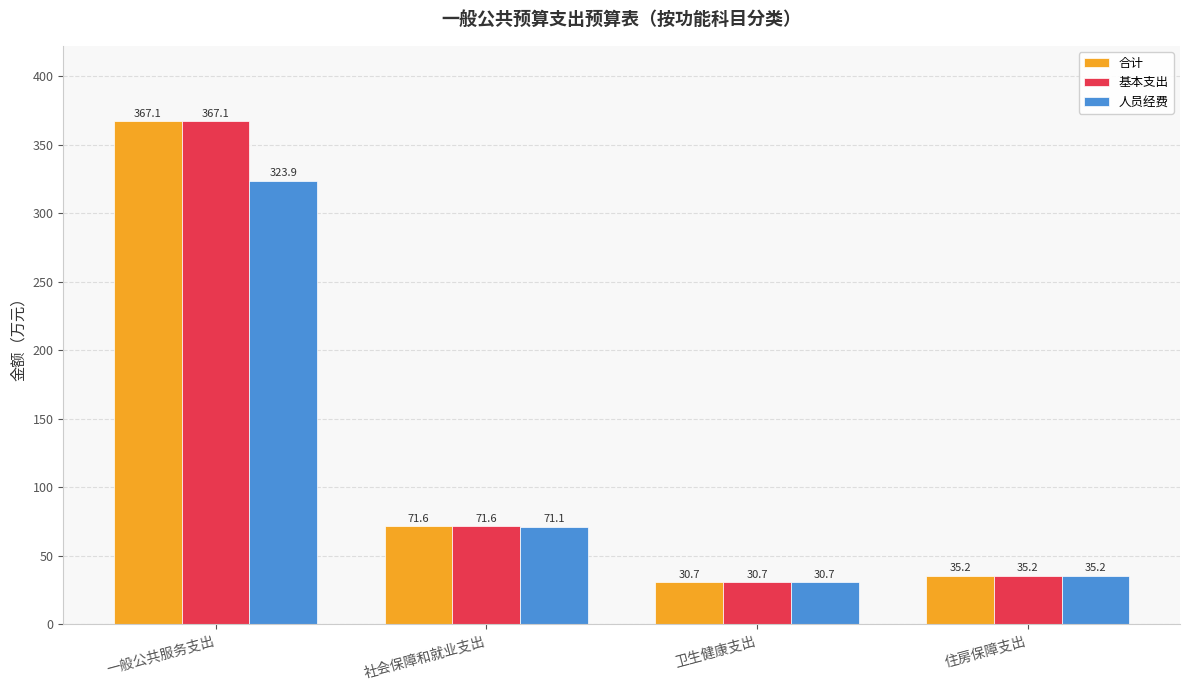

Where does the 合计 series first go above 71?

一般公共服务支出